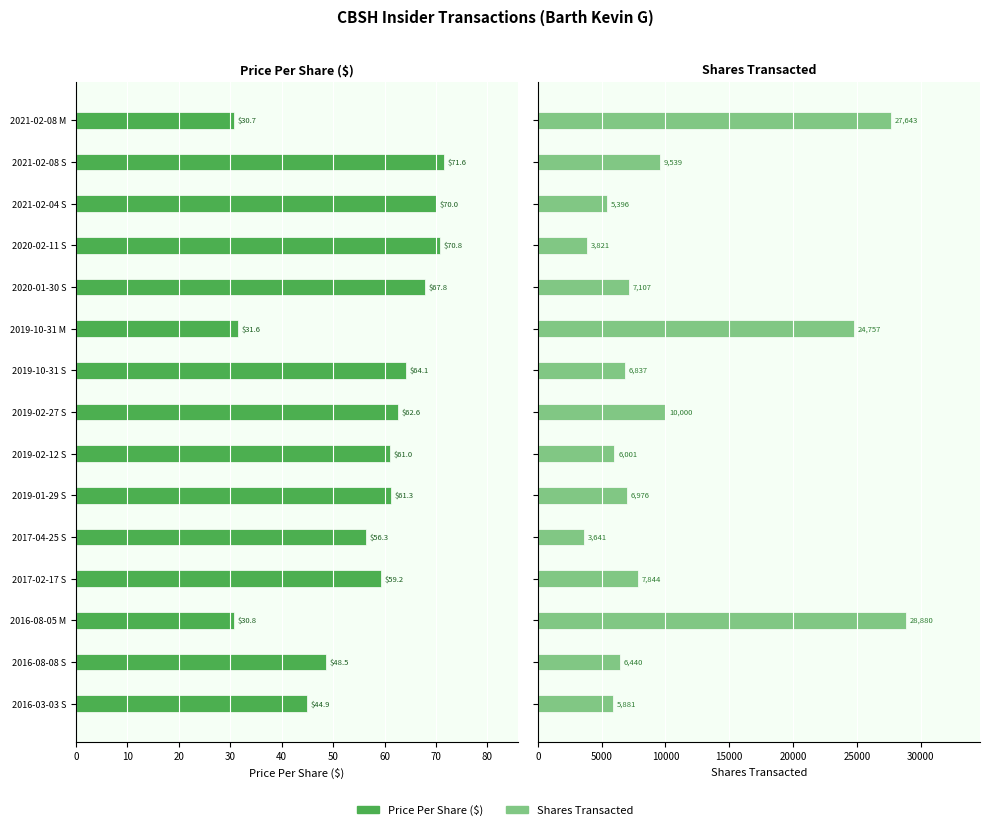

Is it true that transactionShares equals 12044.7 at 2020-01-30 S?

False